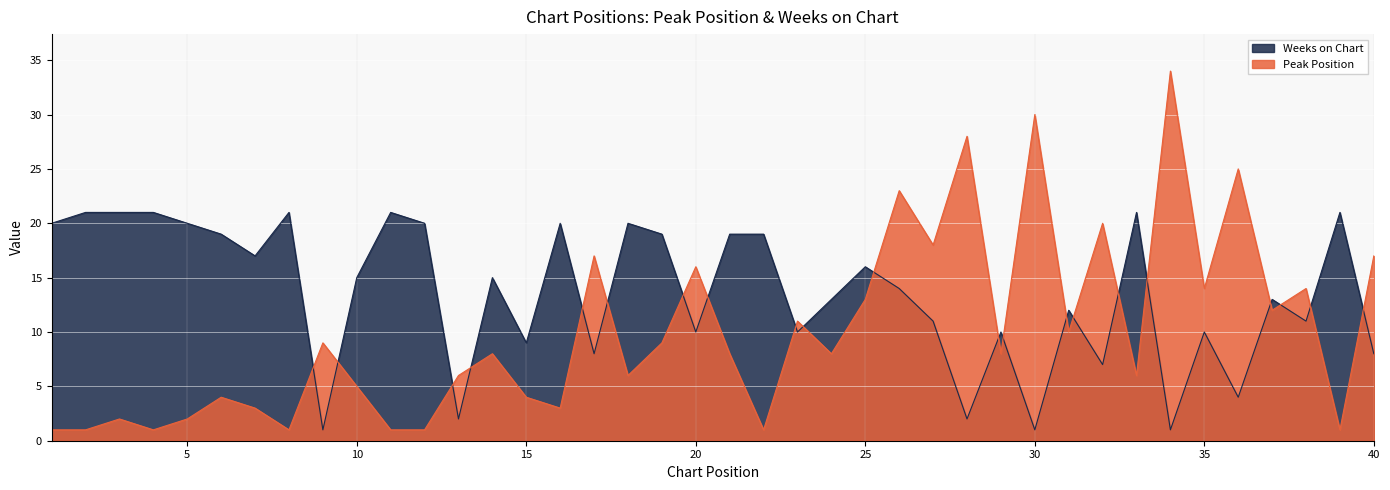

Reading left to right, list all the values displayed in this chart.

Peak Position: 1	1	2	1	2	4	3	1	9	5	1	1	6	8	4	3	17	6	9	16	8	1	11	8	13	23	18	28	8	30	10	20	6	34	14	25	12	14	1	17
Weeks on Chart: 20	21	21	21	20	19	17	21	1	15	21	20	2	15	9	20	8	20	19	10	19	19	10	13	16	14	11	2	10	1	12	7	21	1	10	4	13	11	21	8